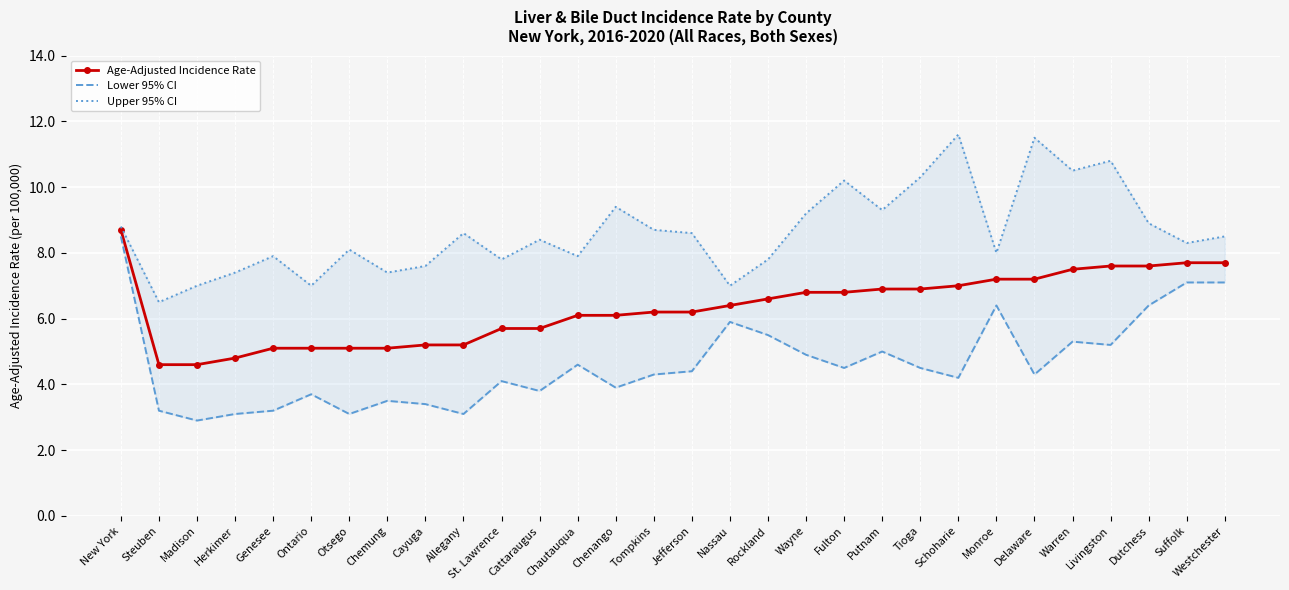

Which series changed the most between Herkimer and Wayne?

Age-Adjusted Incidence Rate